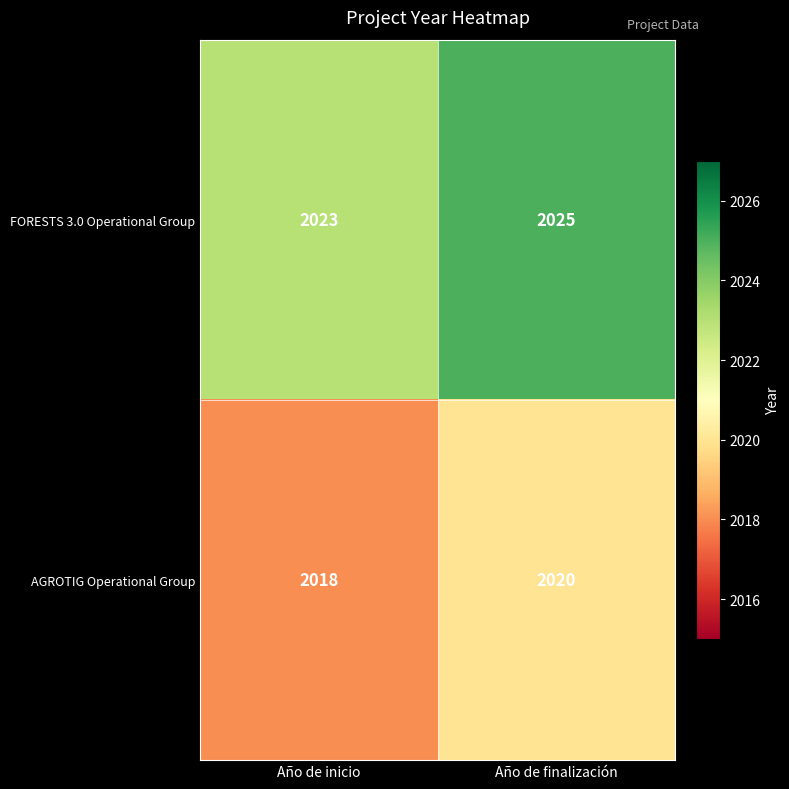

What is the sum of the FORESTS 3.0 Operational Group values at Año de inicio and Año de finalización?

4048